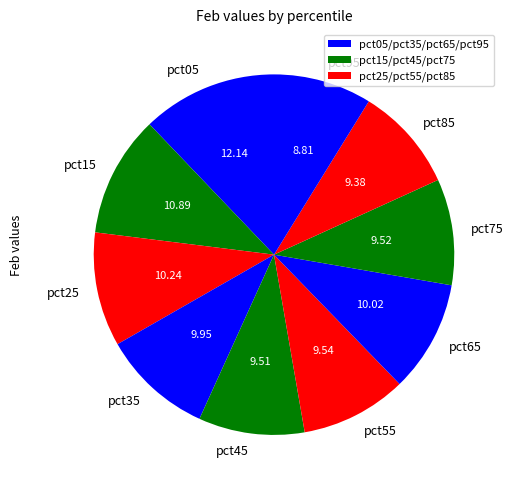

Approximately how many times larger is the value at pct35 compared to pct15?

0.9